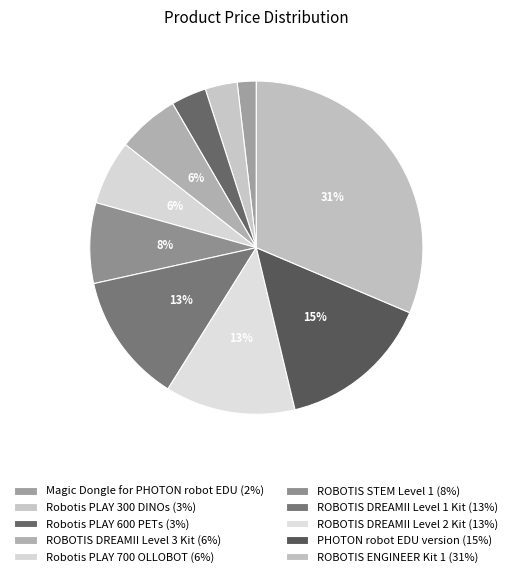

Rank the categories by value from highest to lowest.

ROBOTIS ENGINEER Kit 1, PHOTON robot EDU version, ROBOTIS DREAMII Level 1 Kit, ROBOTIS DREAMII Level 2 Kit, ROBOTIS STEM Level 1, Robotis PLAY 700 OLLOBOT, ROBOTIS DREAMII Level 3 Kit, Robotis PLAY 600 PETs, Robotis PLAY 300 DINOs, Magic Dongle for PHOTON robot EDU